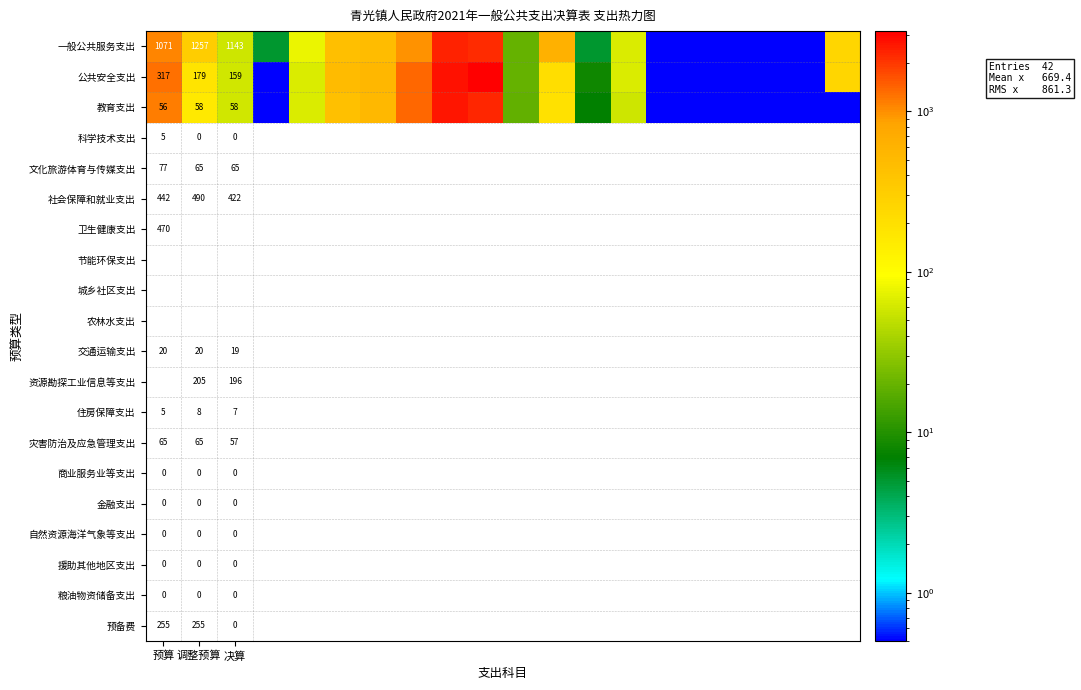

What is the total value across all series at 决算?

1360.0